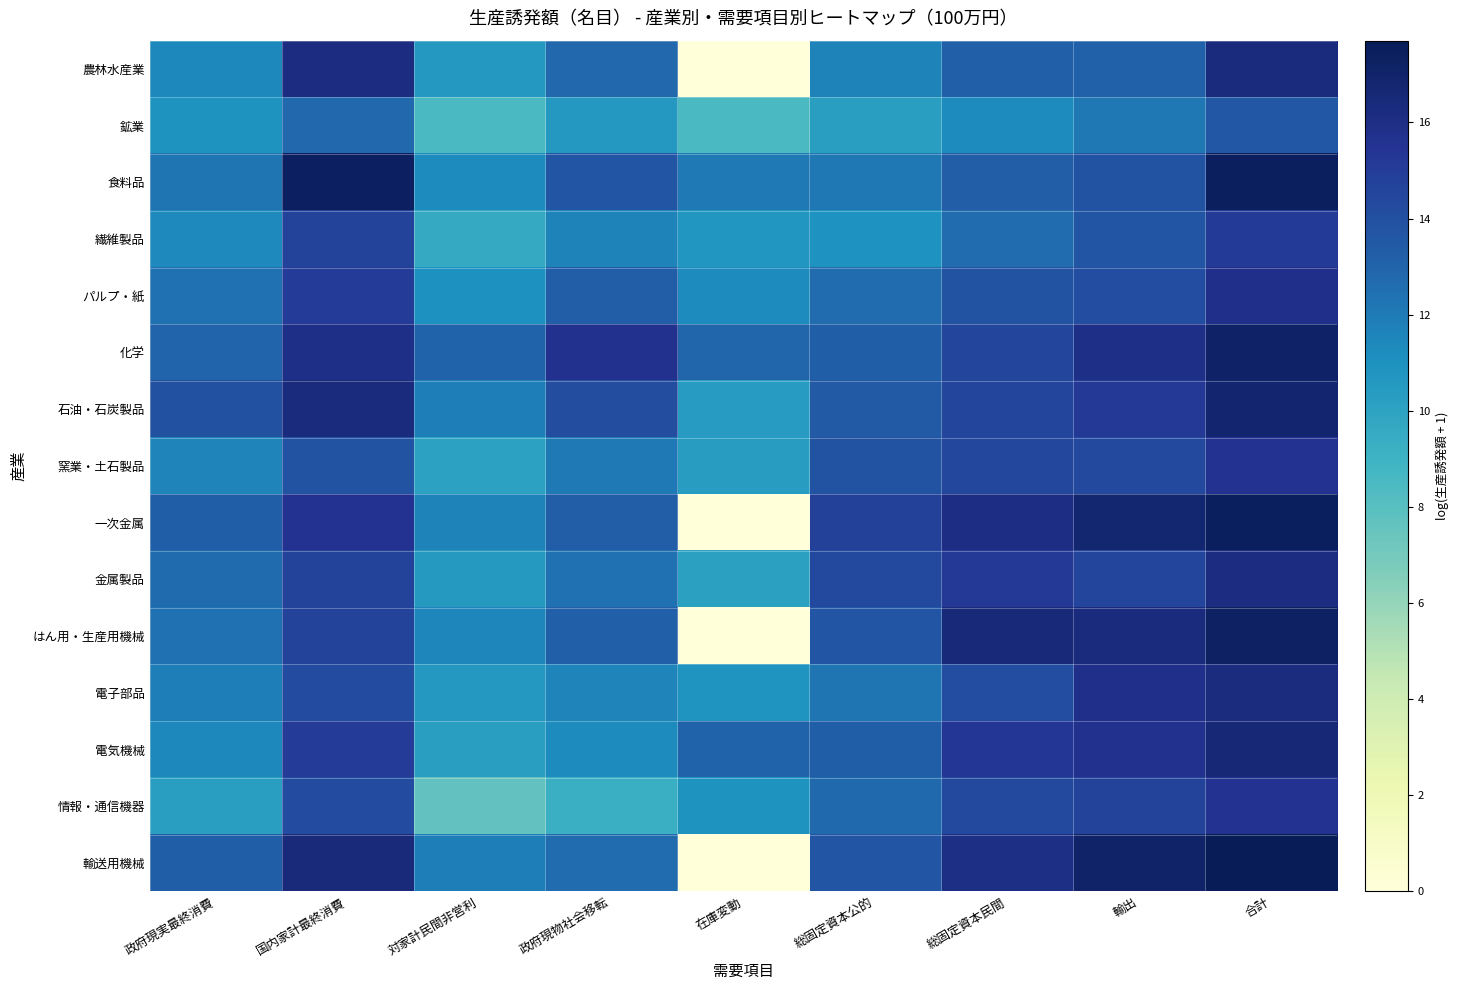

What is the total value across all series at 輸出?

223.1